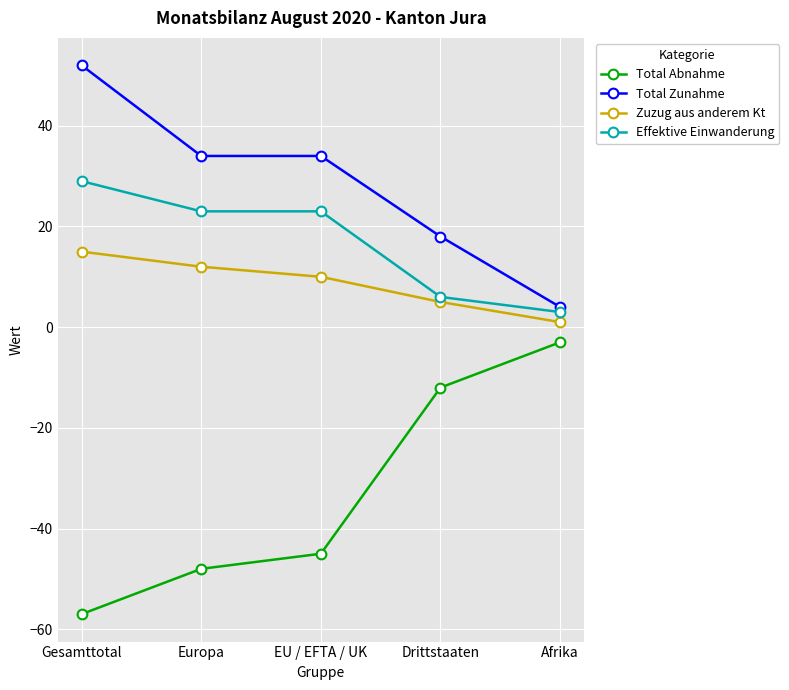

How many categories are shown in the chart?

5